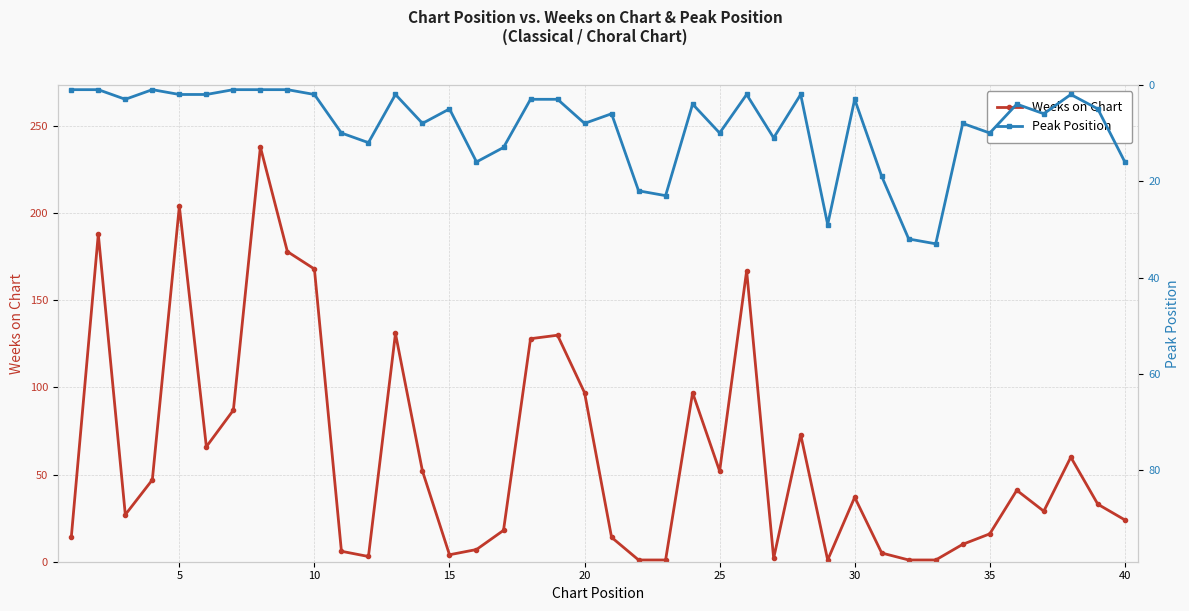

How many values in the Weeks on Chart series are below 37?

20